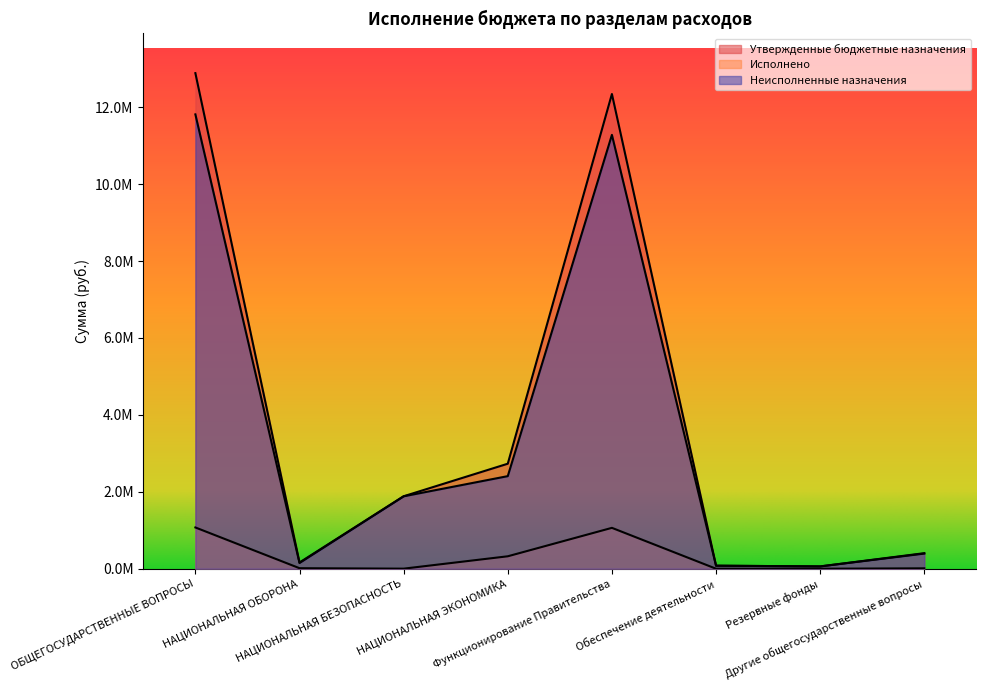

Which series has the widest spread of values?

Утвержденные бюджетные назначения